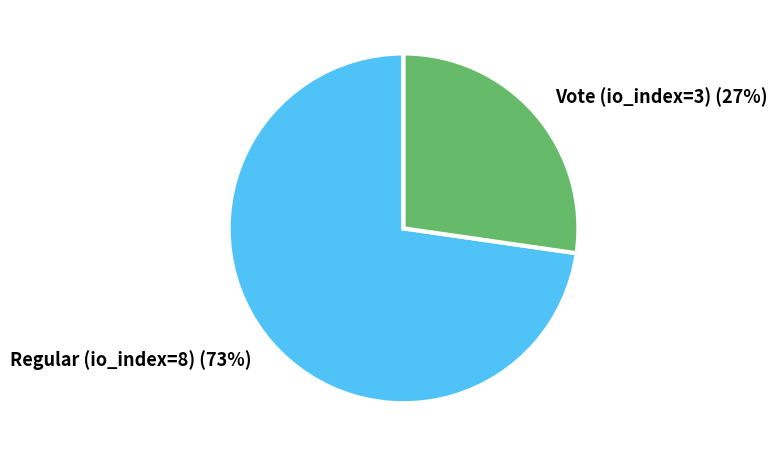

Which category accounts for the majority?

Regular (io_index=8)